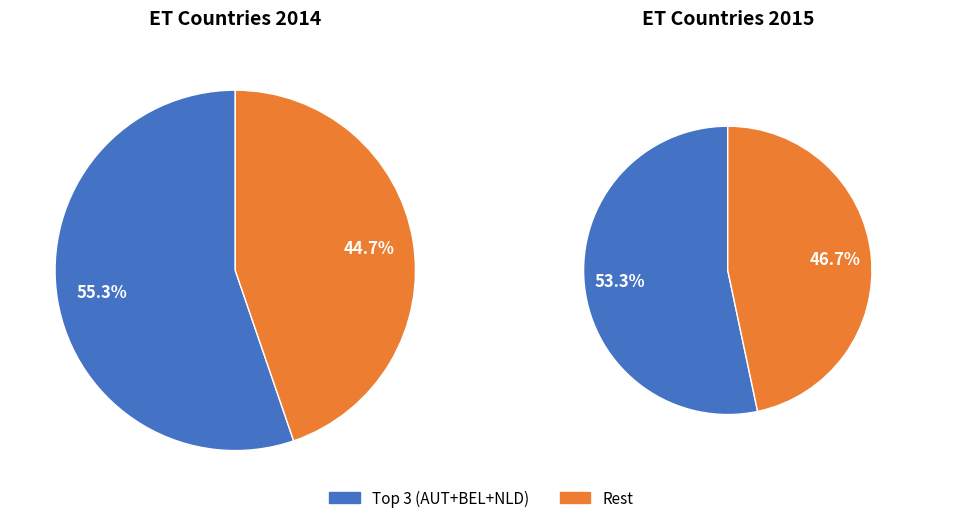

True or false: Netherlands accounts for 19% of the total.

True